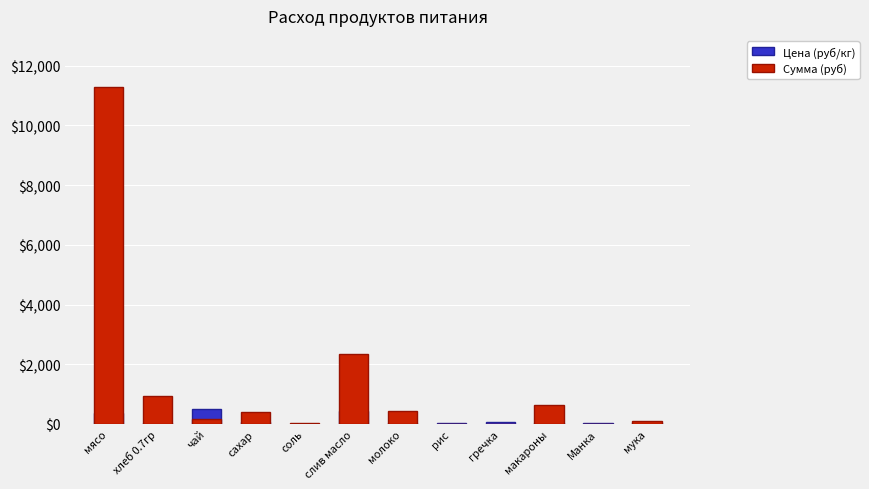

What is the difference between the Сумма (руб) values at макароны and соль?

592.1